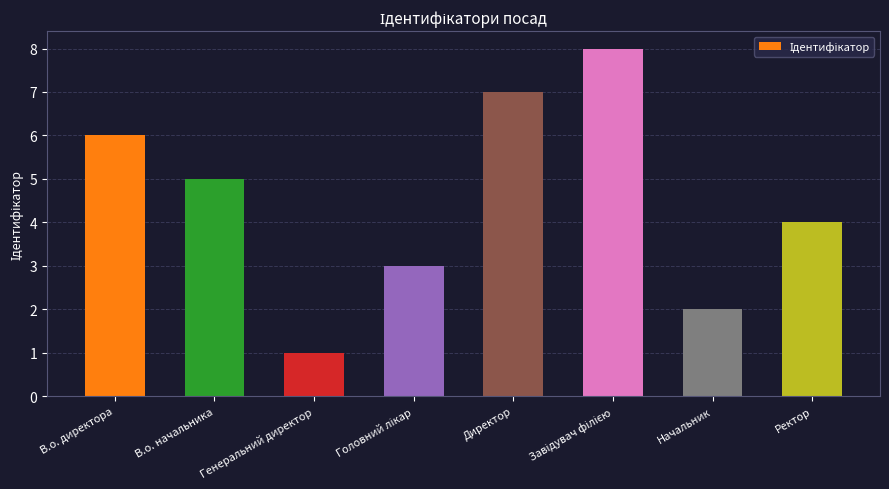

What is the value of the 1st bar from the left?

6